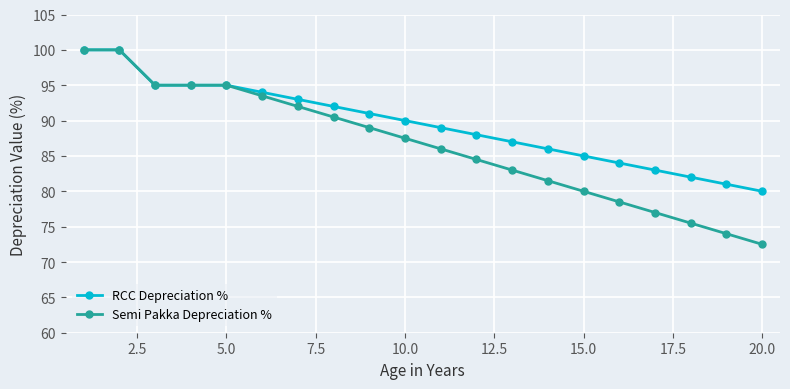

What is the value of the RCC Depreciation % point at the 19th from the left?

81.0